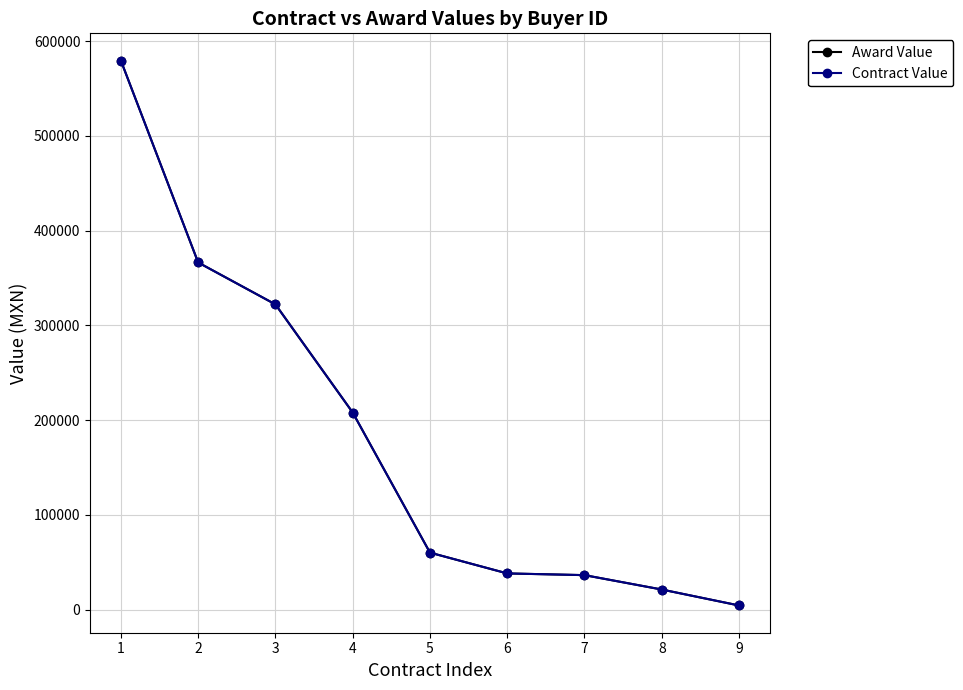

Reading left to right, list all the values displayed in this chart.

Award Value: 579377.0	366352.0	322143.0	208062.0	60226.4	38295.0	36485.6	21303.0	4476.4
Contract Value: 579377.0	366352.0	322143.0	208062.0	60226.4	38295.0	36485.6	21303.0	4476.4